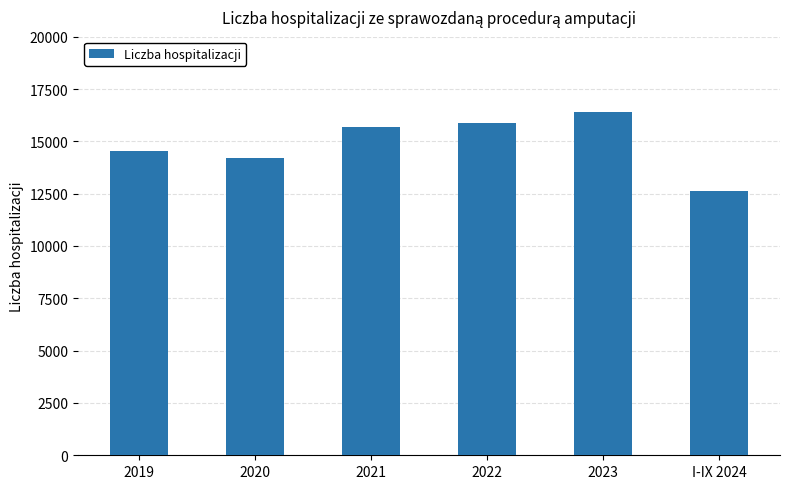

What is the maximum value shown in the chart?

16399